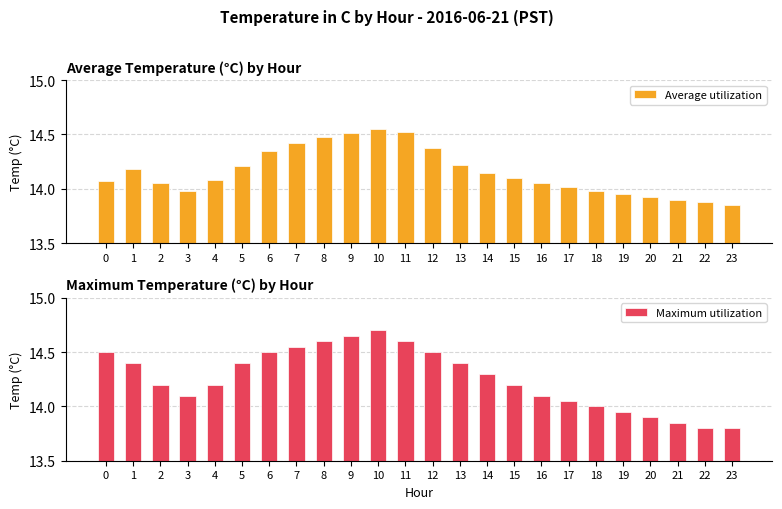

What is the difference between the highest and lowest values at 9?

0.1